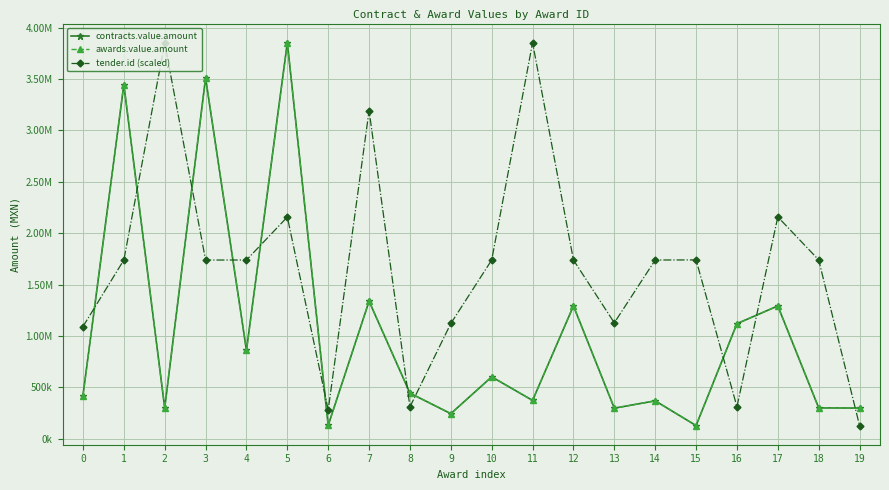

What is the approximate value of tender.id (scaled) at 18?

1740956.5